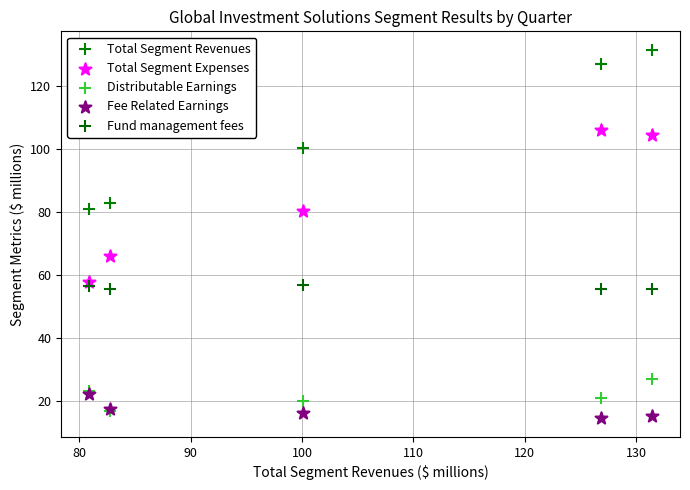

What are all the series names shown in the legend?

Total Segment Revenues, Total Segment Expenses, Distributable Earnings, Fee Related Earnings, Fund management fees